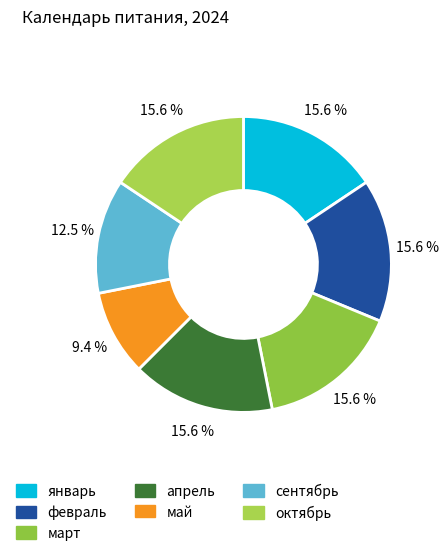

How many slices are in this pie chart?

7